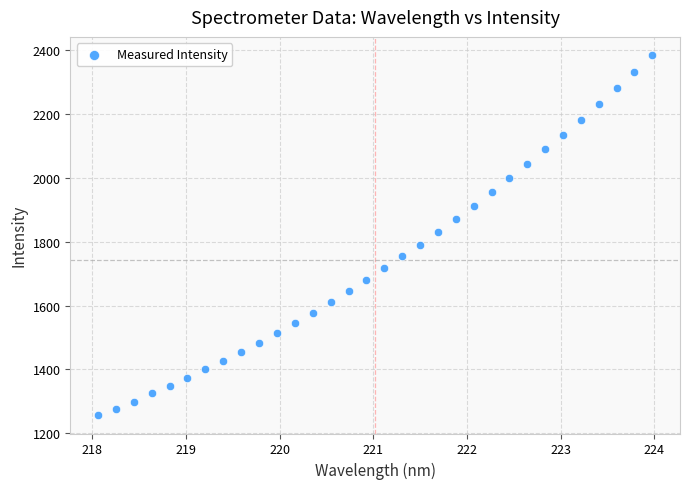

What is the range of X values (max minus min)?

5.9